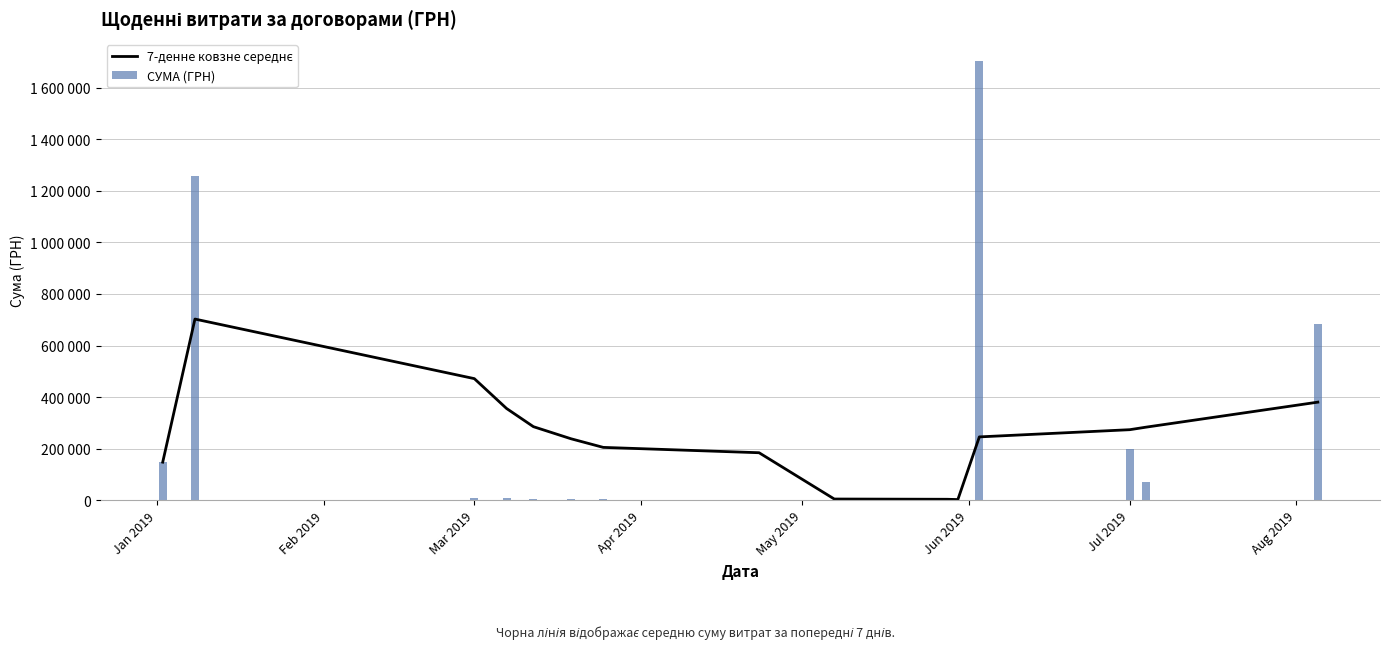

What is the difference between the second highest and minimum values in the 7-денне ковзне середнє series?

469146.1